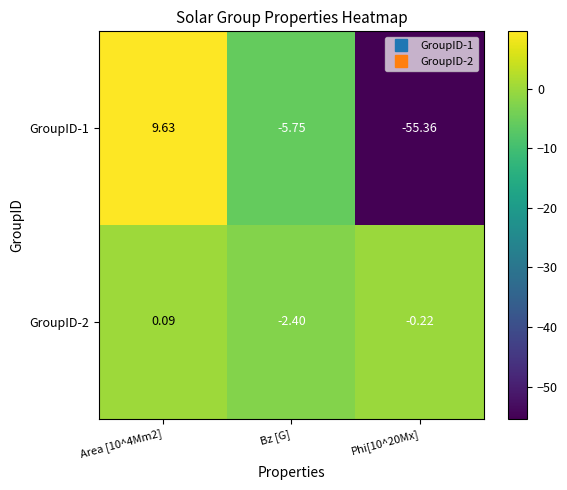

Is the value of GroupID-2 at Area [10^4Mm2] greater than the value of GroupID-1 at Area [10^4Mm2]?

No